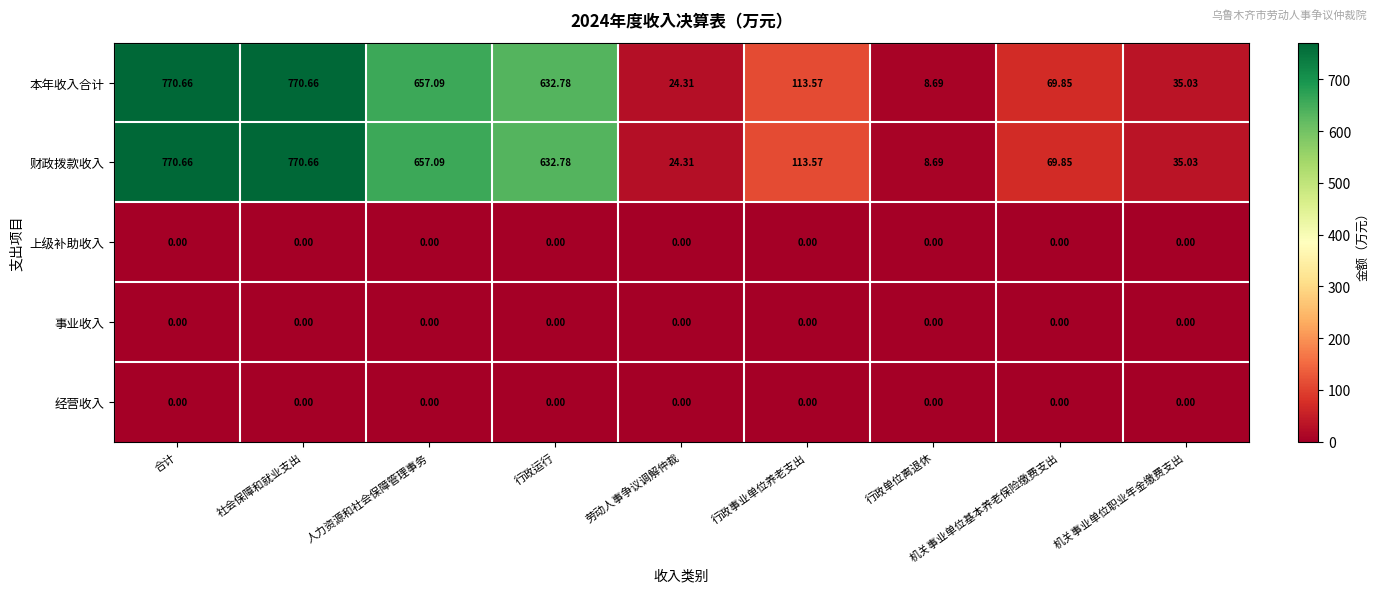

Where does the 本年收入合计 series first go above 113?

合计